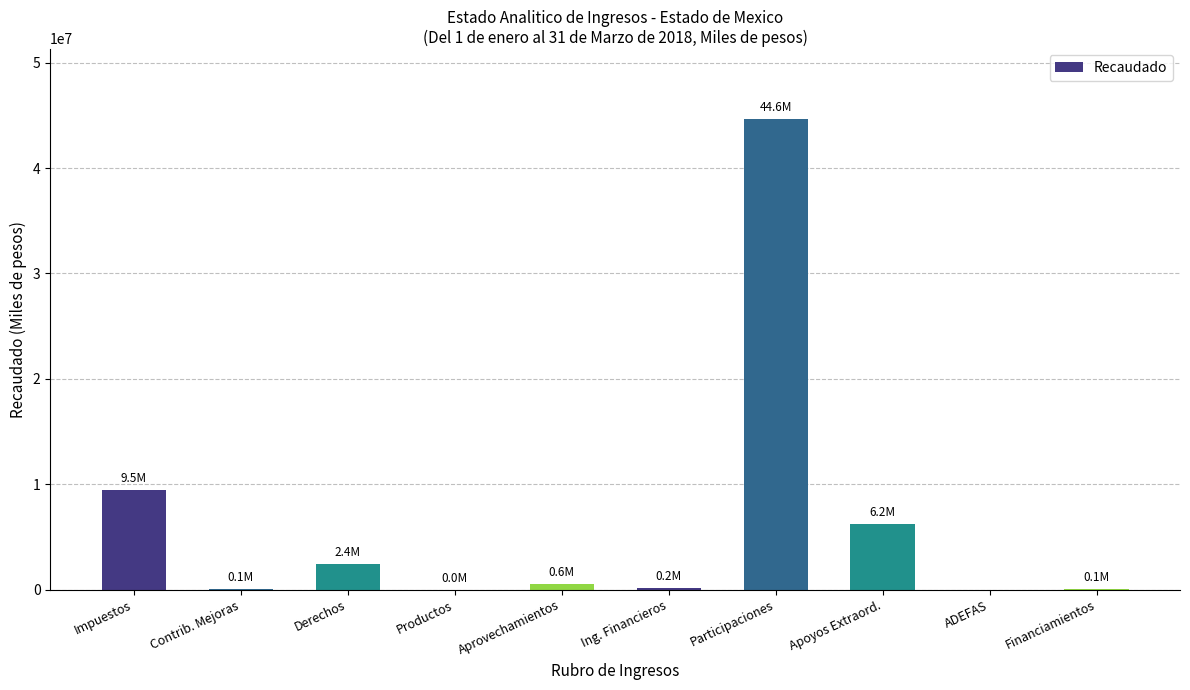

Between Participaciones and Contrib. Mejoras, which is larger?

Participaciones